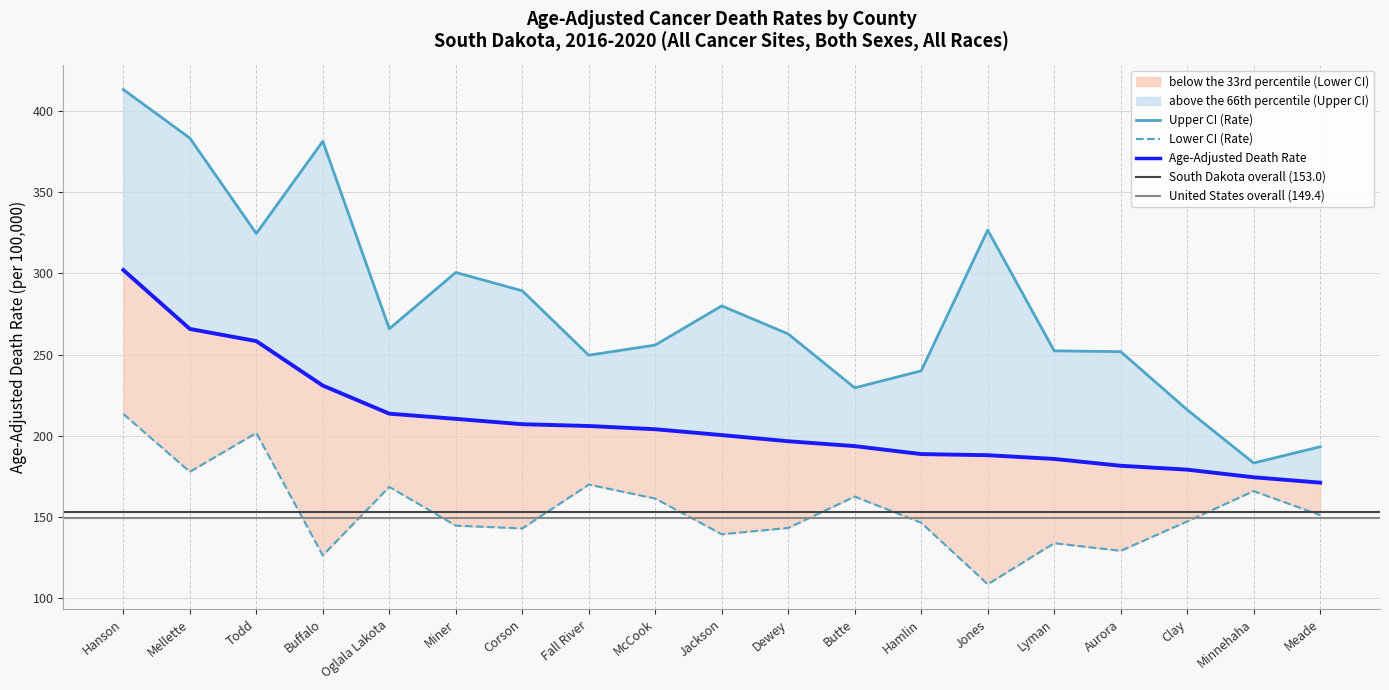

The value of Age-Adjusted Death Rate at Hanson is 463.1. True or false?

False